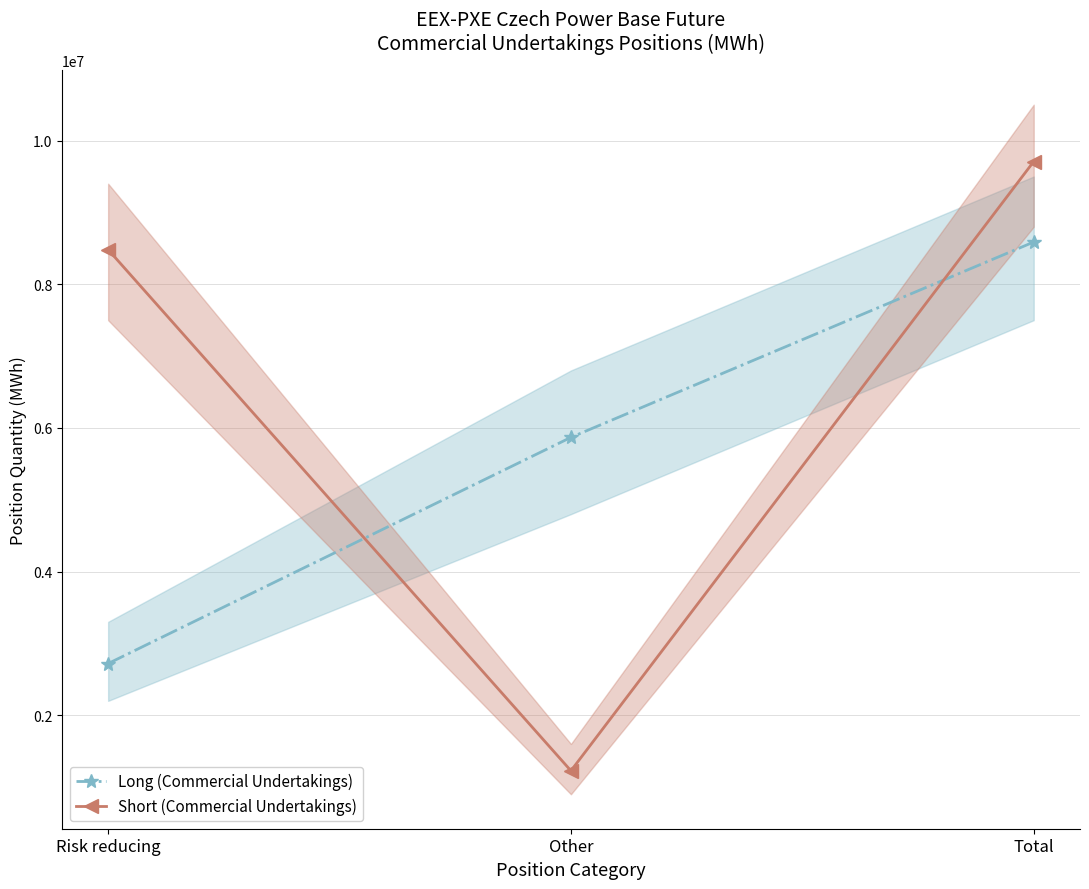

What is the minimum value shown in the chart?

1226767